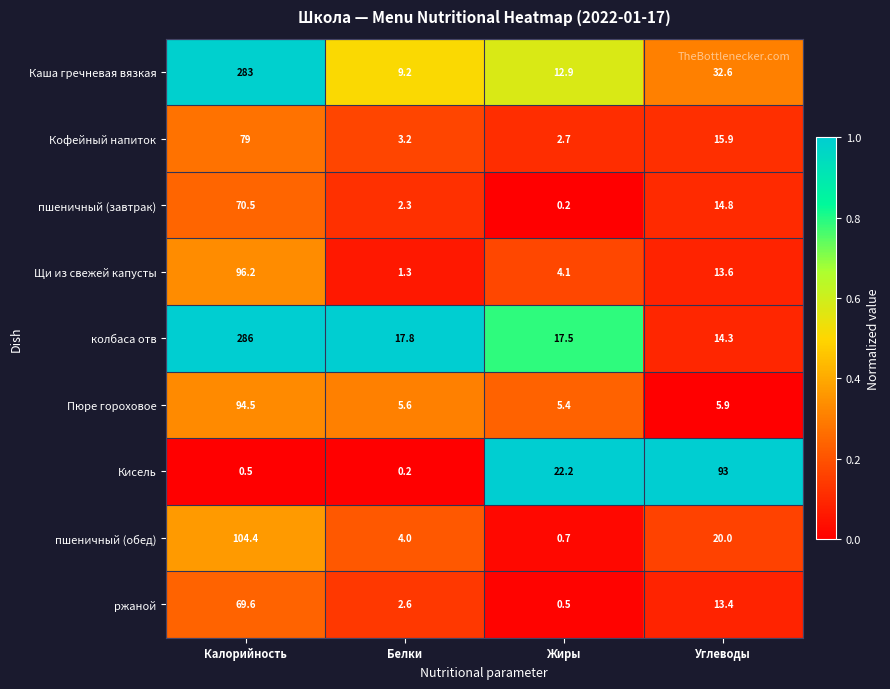

What is the difference between the maximum and minimum values in the ржаной series?

69.1